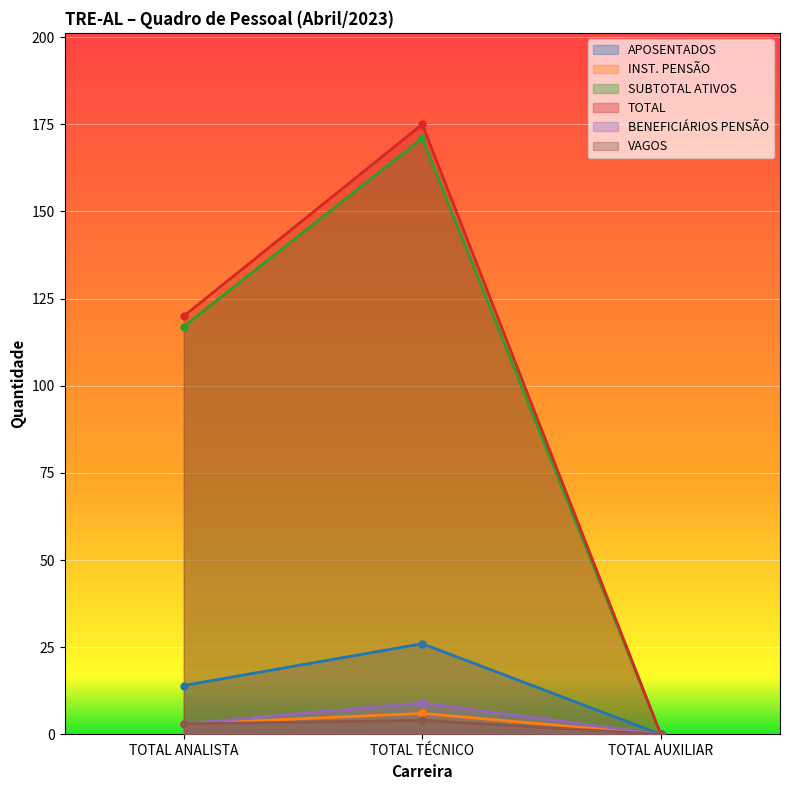

How many lines are shown in the chart?

6